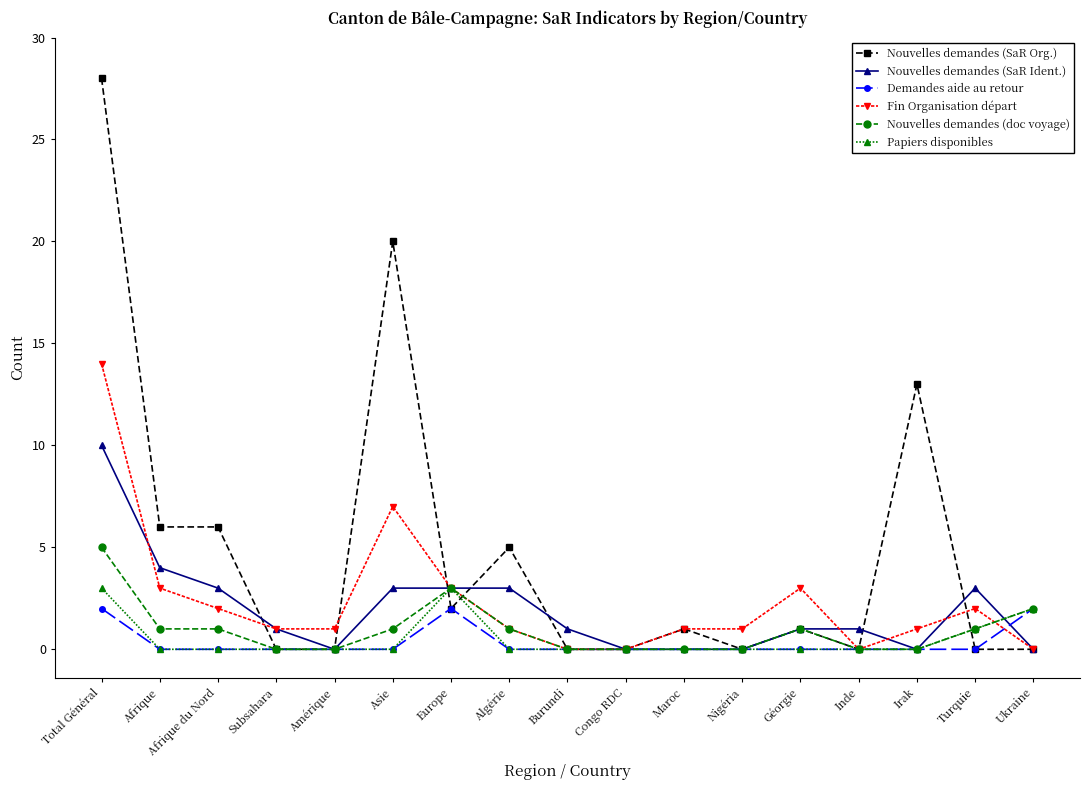

Does the chart display data point markers on the line(s)?

Yes